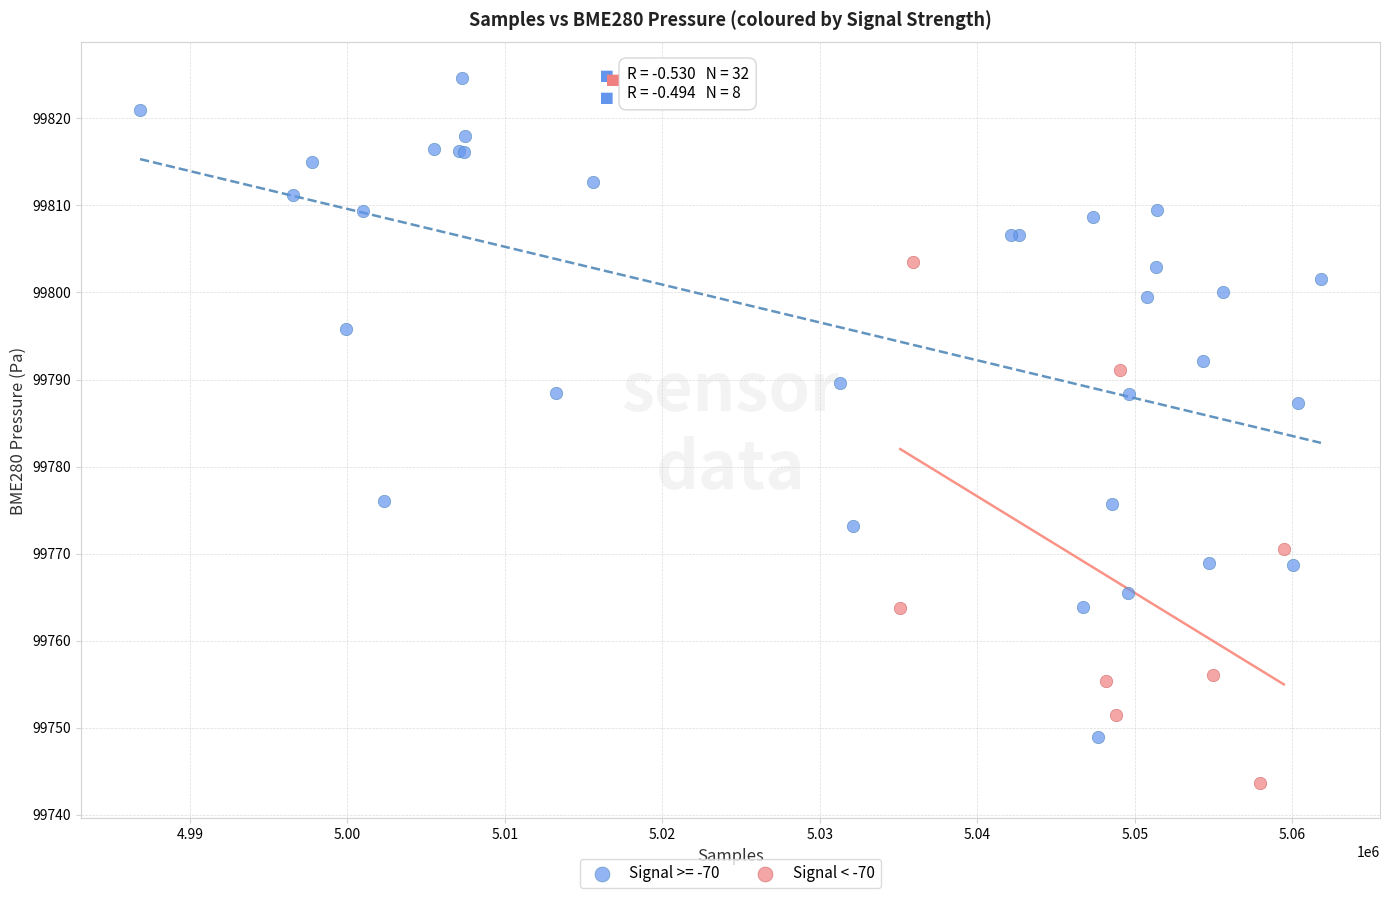

Which series reaches the minimum Y coordinate?

Signal < -70